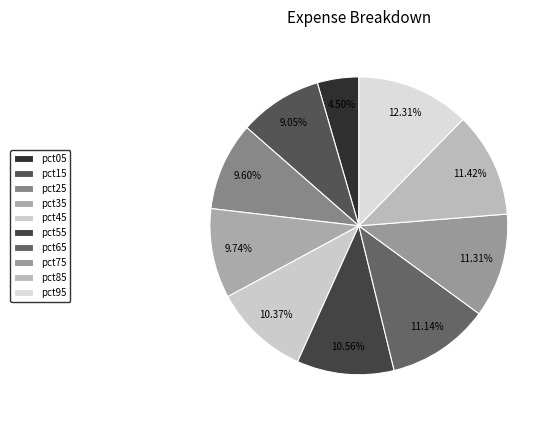

Does any single category account for the majority?

No